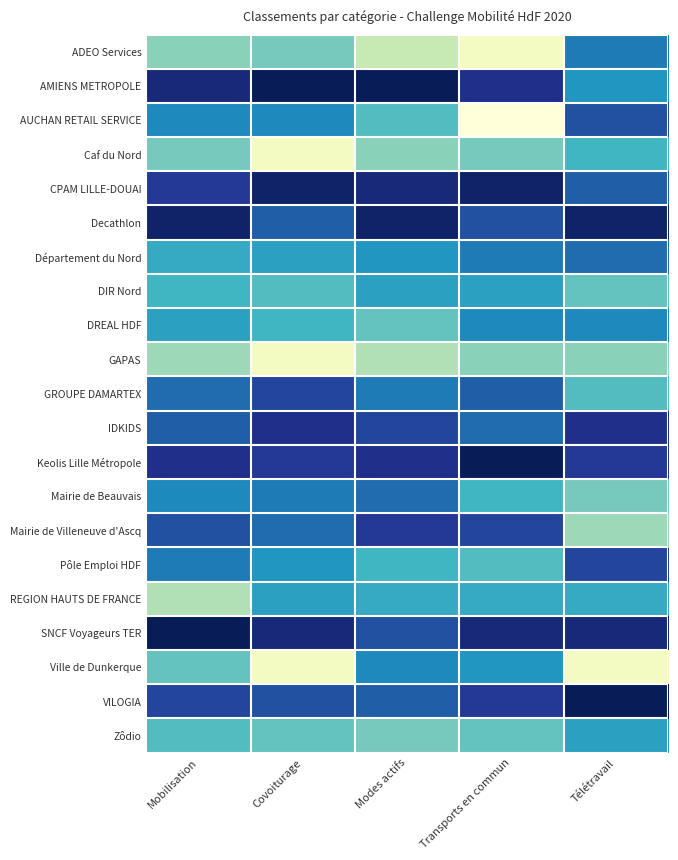

At how many categories does at least one series exceed 19?

5